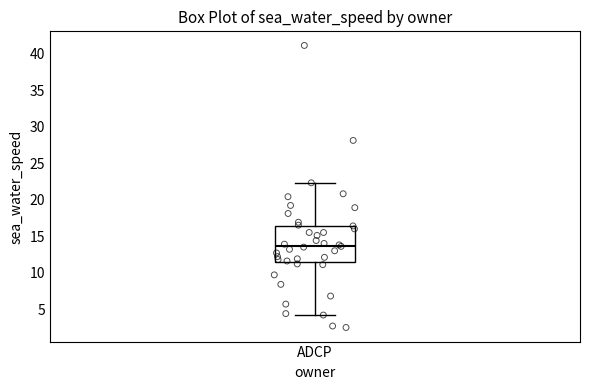

Transcribe this box plot: give where the median line is, the range the box spans, and where the two whiskers end, as read against the y-axis. The values are not printed on the chart, so give them approximately, as read against the axis.

median 13.5, box 11.5 to 16.5, whiskers 4.0 to 22.5